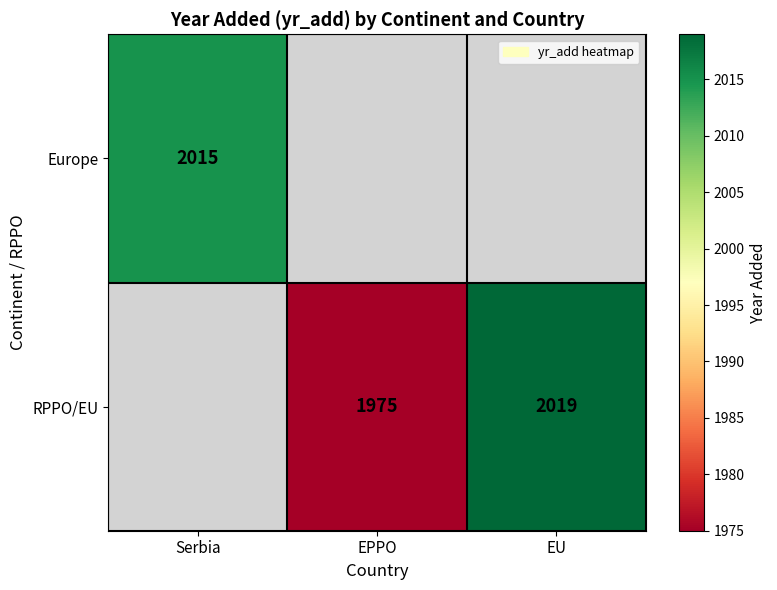

Which category has the lowest value across all series?

EPPO